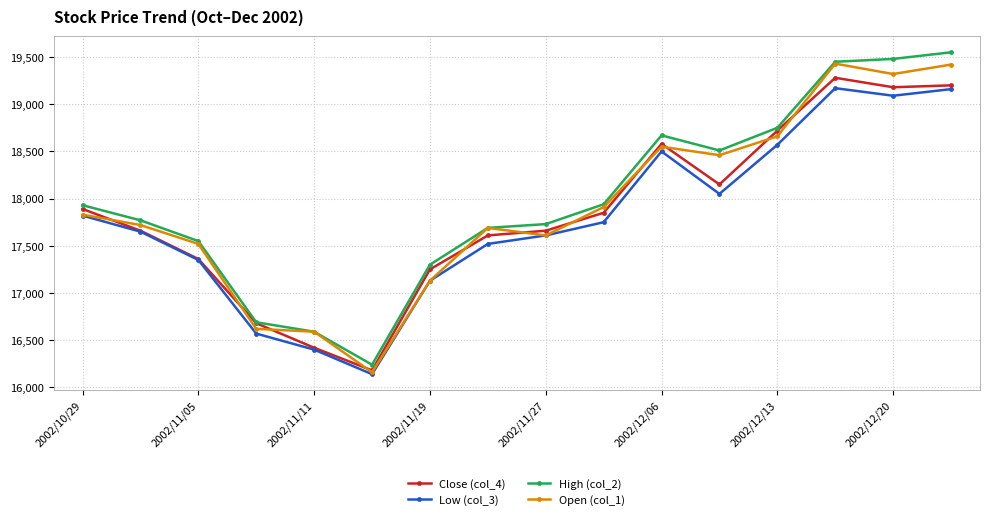

At how many categories does at least one series exceed 18249?

6